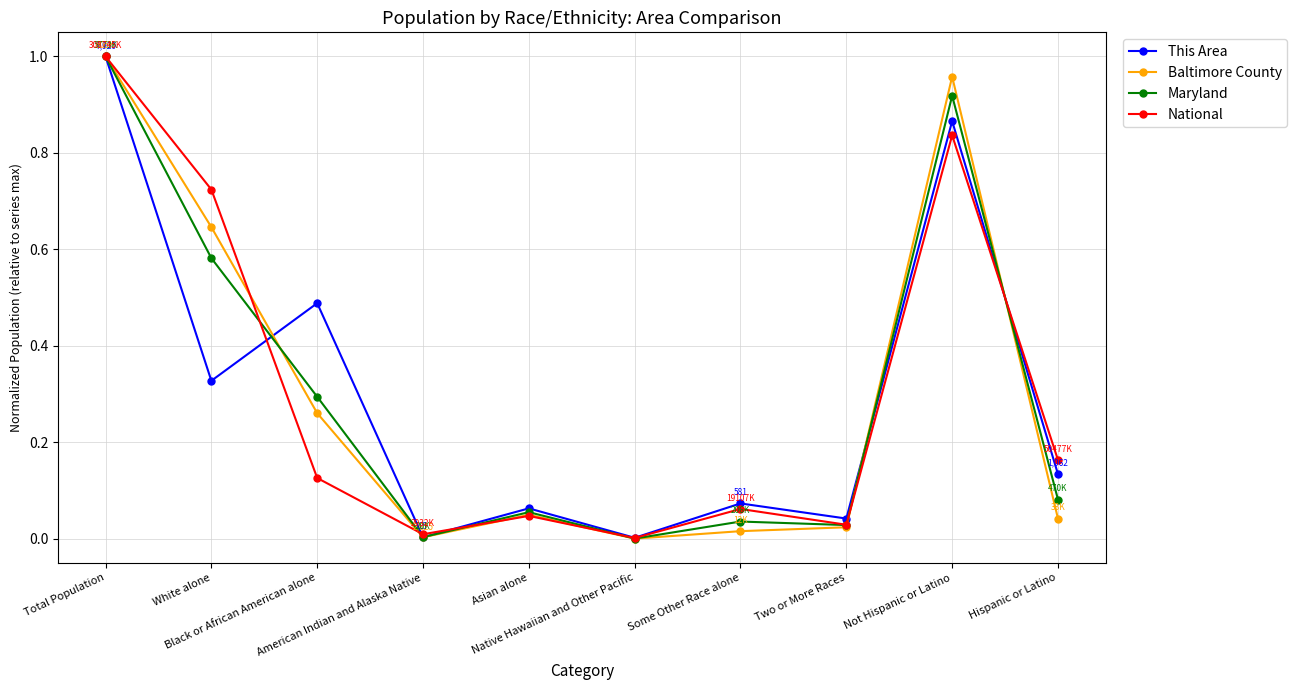

Does the chart have visible grid lines?

Yes